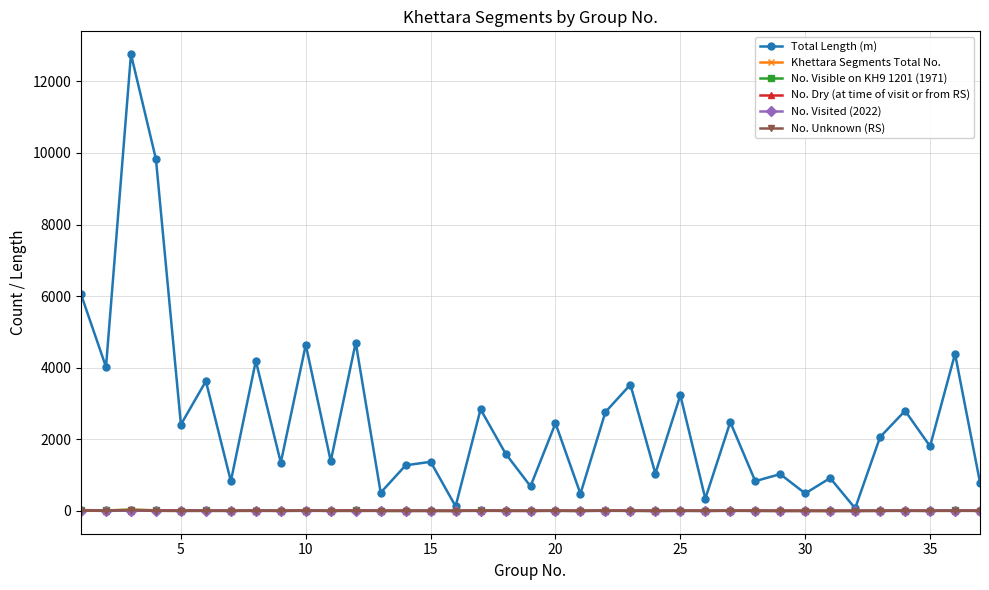

Is this an area chart (filled region under the line)?

No